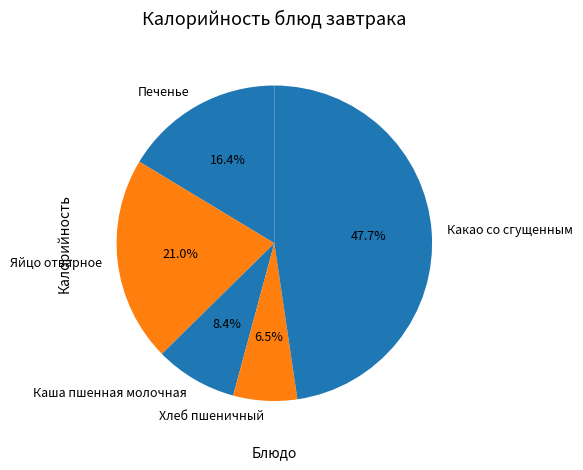

Is Каша пшенная молочная the majority of the pie?

No